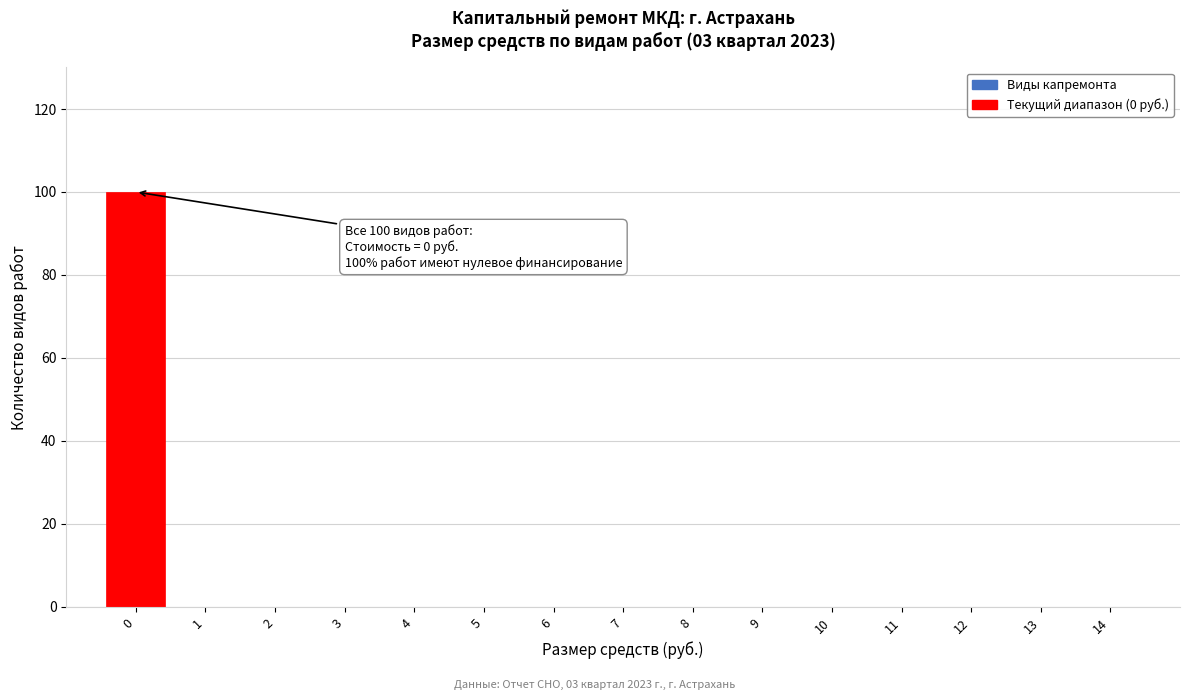

Which range on the x-axis has the tallest bar?

-0.5 to 0.5